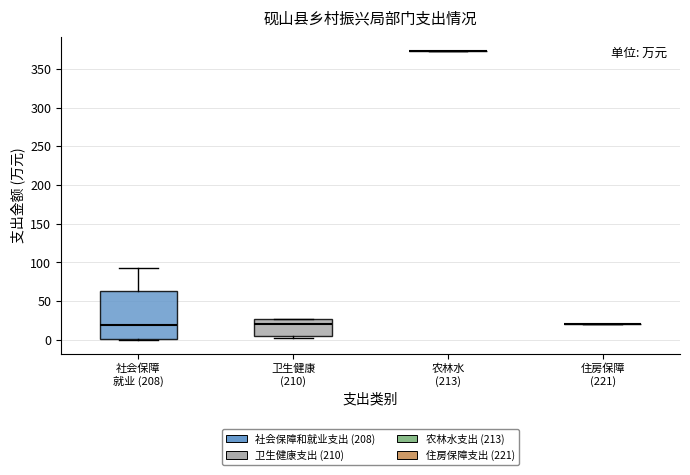

Which box is the tallest, from its lower edge to its upper edge?

社会保障 就业 (208)